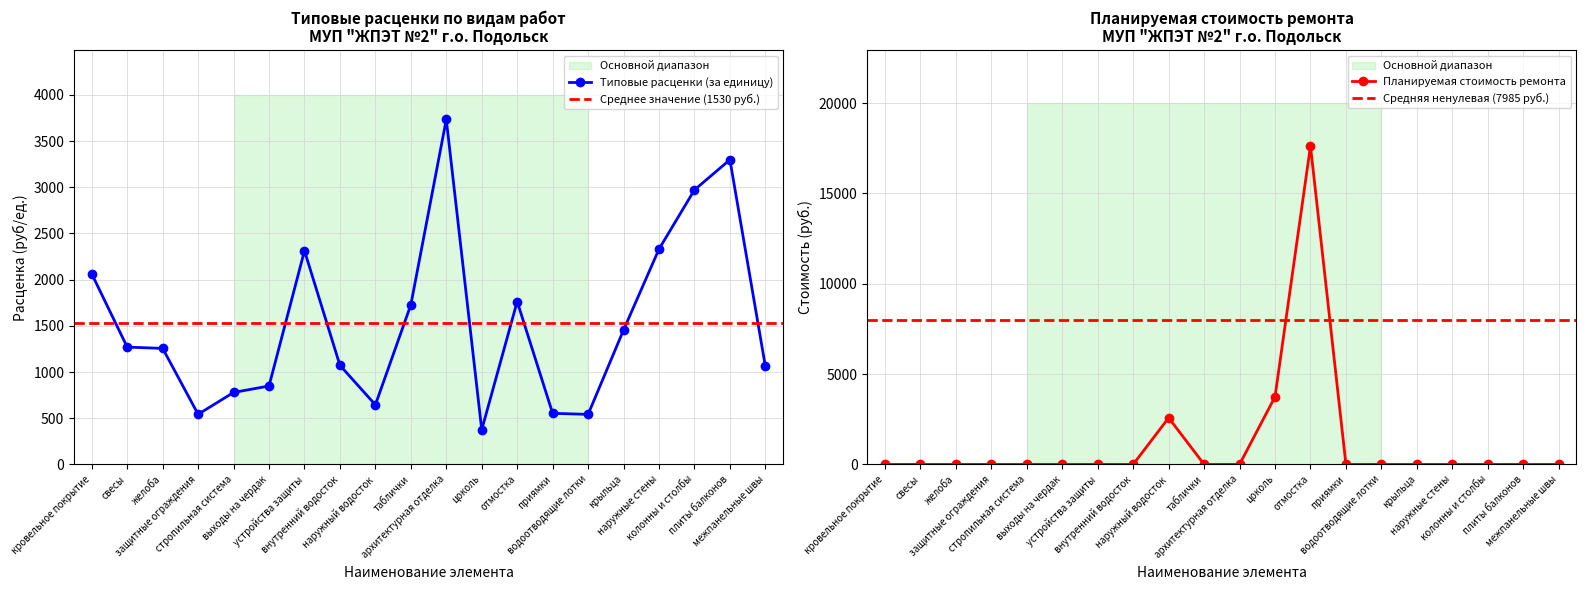

Does the chart display data point markers on the line(s)?

Yes